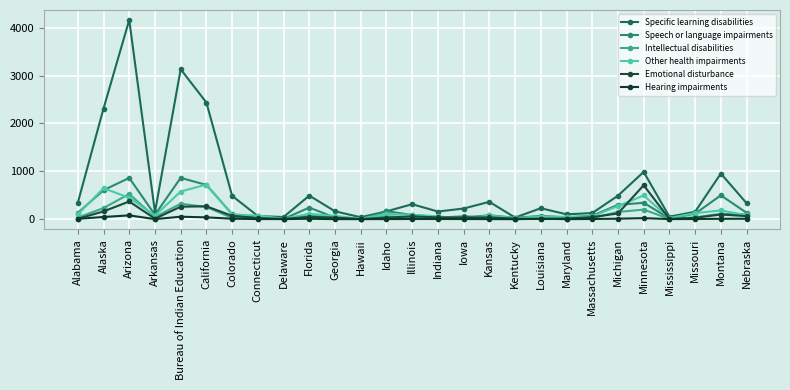

Which category has the highest value in the Intellectual disabilities series?

Arizona